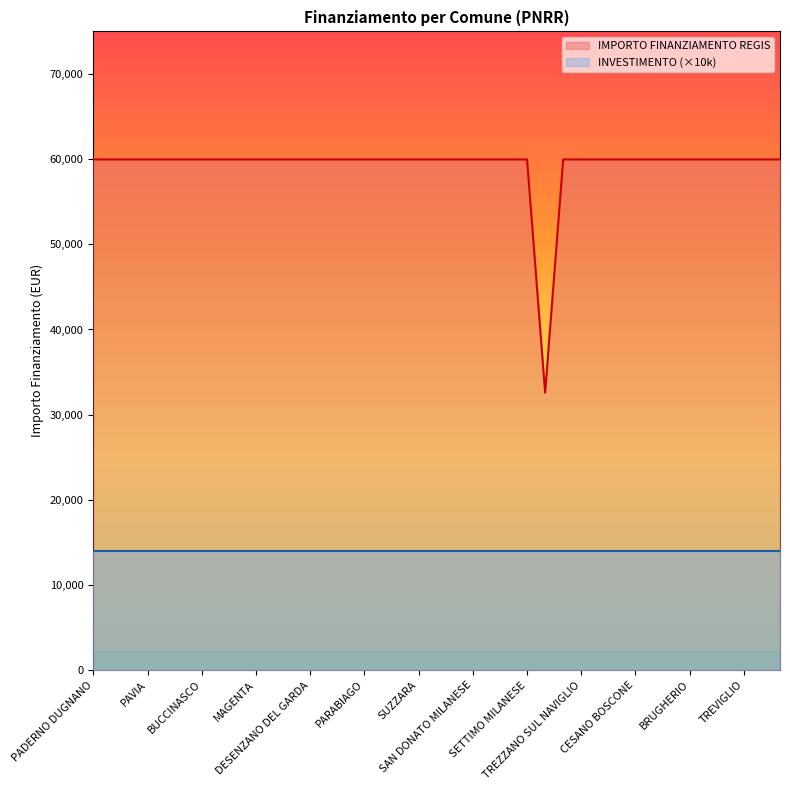

What is the minimum value shown in the chart?

14000